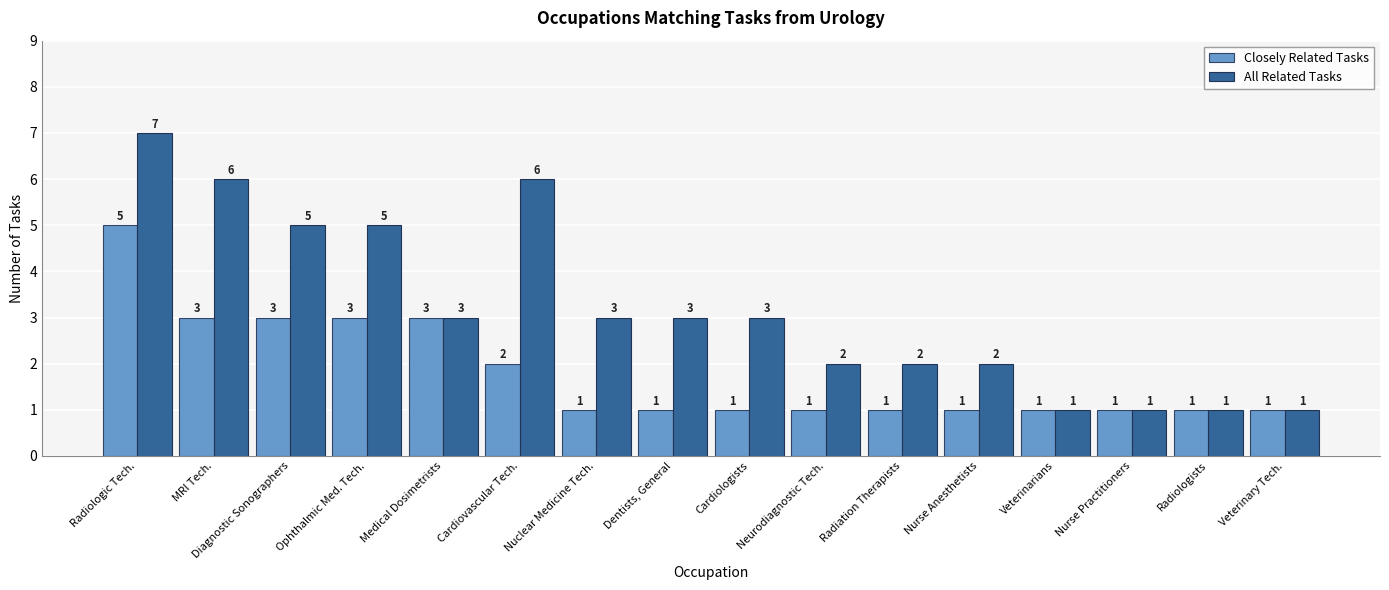

Reading left to right, what are all the values shown in this chart?

Closely Related Tasks: Radiologic Tech.=5	MRI Tech.=3	Diagnostic Sonographers=3	Ophthalmic Med. Tech.=3	Medical Dosimetrists=3	Cardiovascular Tech.=2	Nuclear Medicine Tech.=1	Dentists, General=1	Cardiologists=1	Neurodiagnostic Tech.=1	Radiation Therapists=1	Nurse Anesthetists=1	Veterinarians=1	Nurse Practitioners=1	Radiologists=1	Veterinary Tech.=1
All Related Tasks: Radiologic Tech.=7	MRI Tech.=6	Diagnostic Sonographers=5	Ophthalmic Med. Tech.=5	Medical Dosimetrists=3	Cardiovascular Tech.=6	Nuclear Medicine Tech.=3	Dentists, General=3	Cardiologists=3	Neurodiagnostic Tech.=2	Radiation Therapists=2	Nurse Anesthetists=2	Veterinarians=1	Nurse Practitioners=1	Radiologists=1	Veterinary Tech.=1